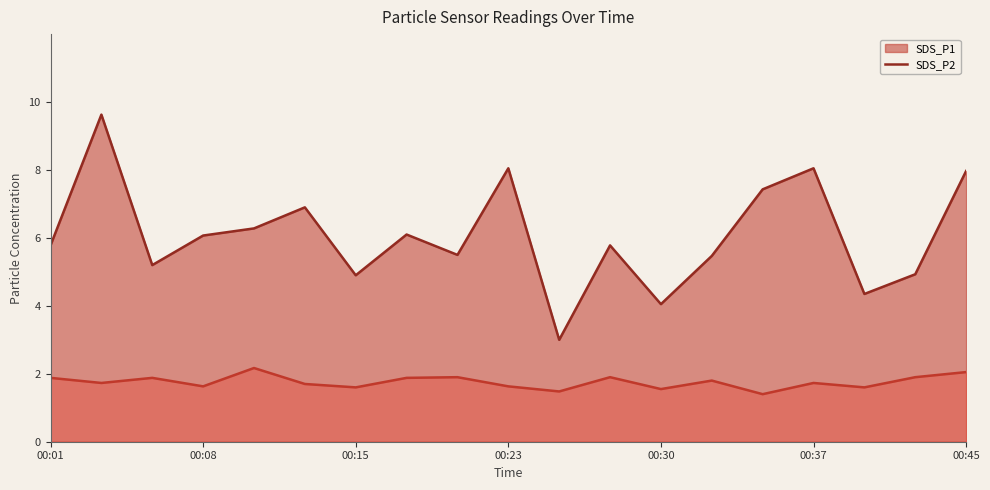

Is it true that SDS_P2 equals 2.8 at 00:15?

False